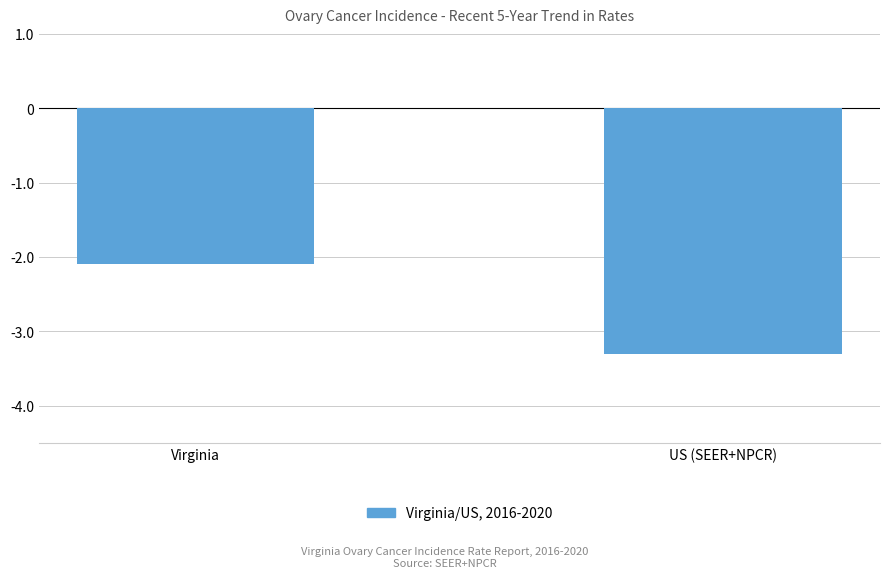

The chart shows a value of -2.1 at Virginia. True or false?

True